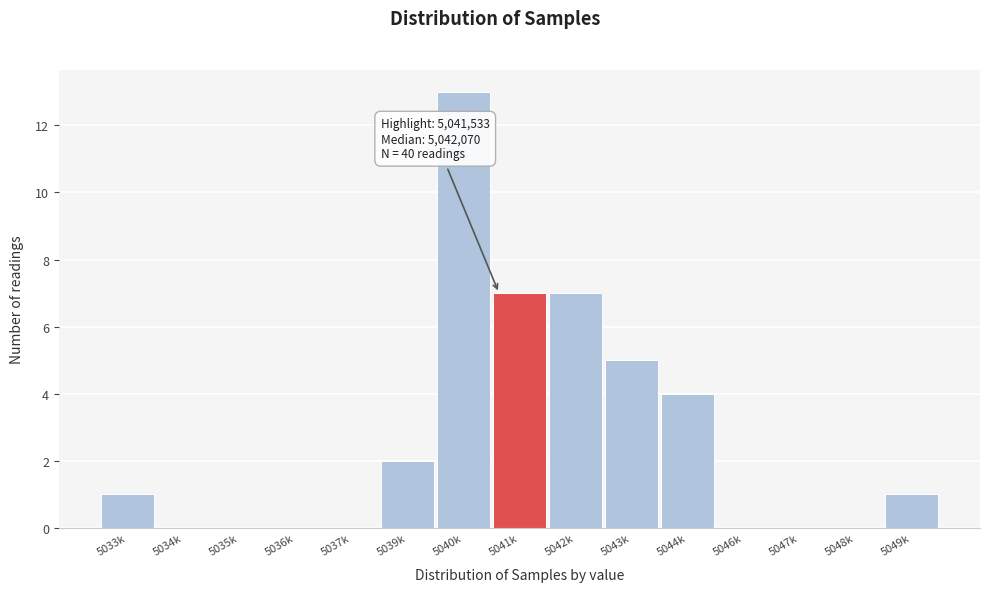

Reading right to left, what are all the values shown in this chart?

5049k=1	5048k=0	5047k=0	5046k=0	5044k=4	5043k=5	5042k=7	5041k=7	5040k=13	5039k=2	5037k=0	5036k=0	5035k=0	5034k=0	5033k=1